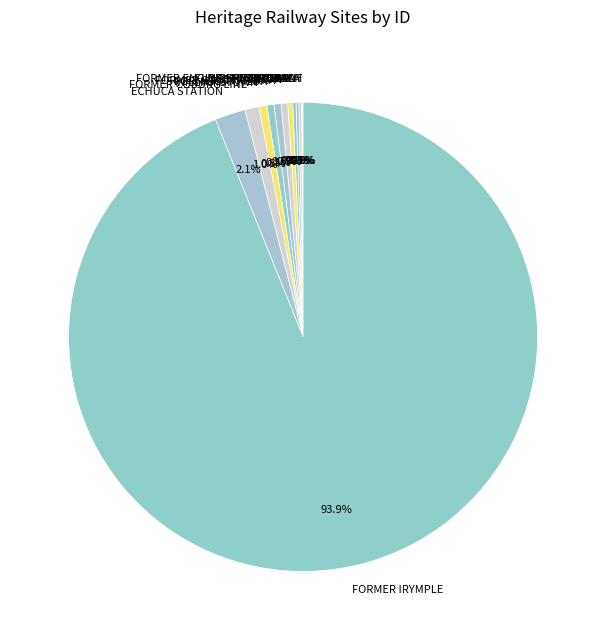

What is the total percentage of ECHUCA STATION and FORMER IRYMPLE?

96.0%